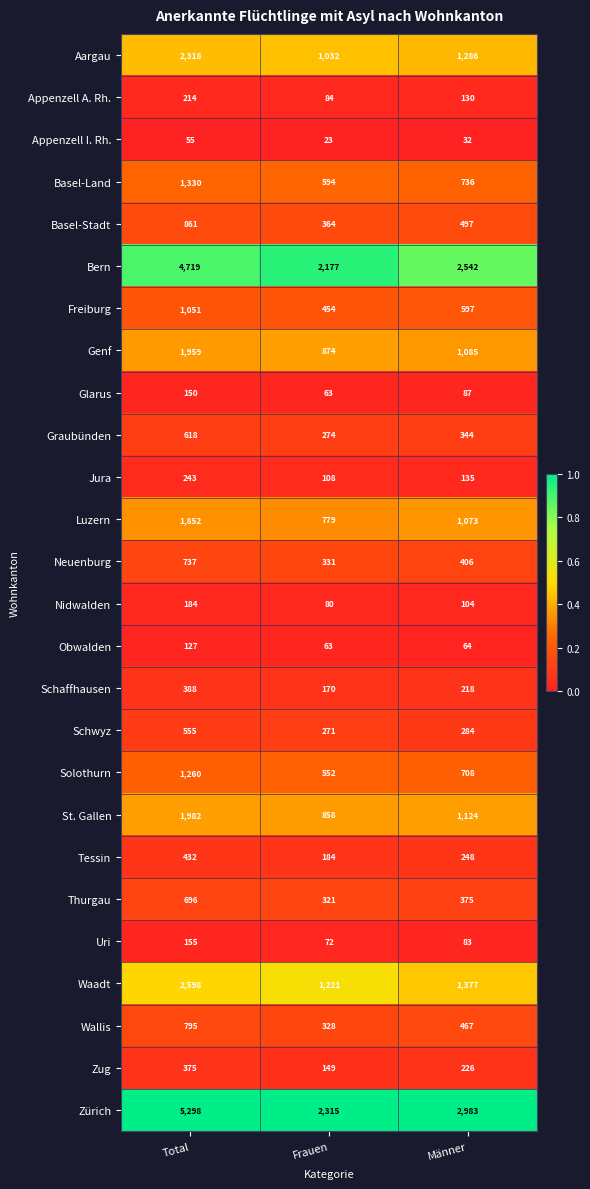

What is the sum of the Basel-Land values at Männer and Frauen?

1330